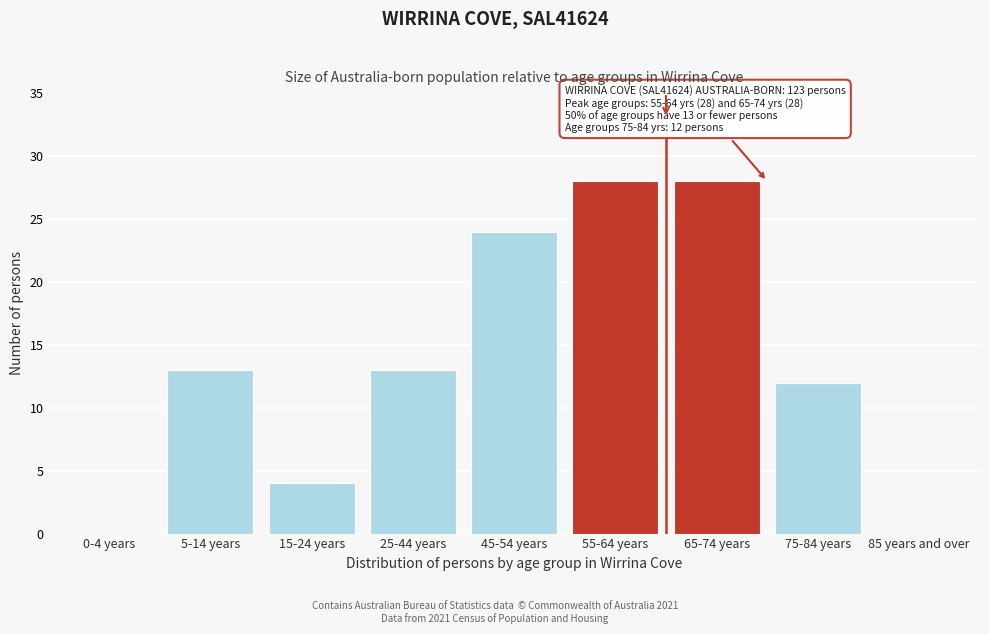

Reading right to left, what are all the values shown in this chart?

85 years and over=0	75-84 years=12	65-74 years=28	55-64 years=28	45-54 years=24	25-44 years=13	15-24 years=4	5-14 years=13	0-4 years=0